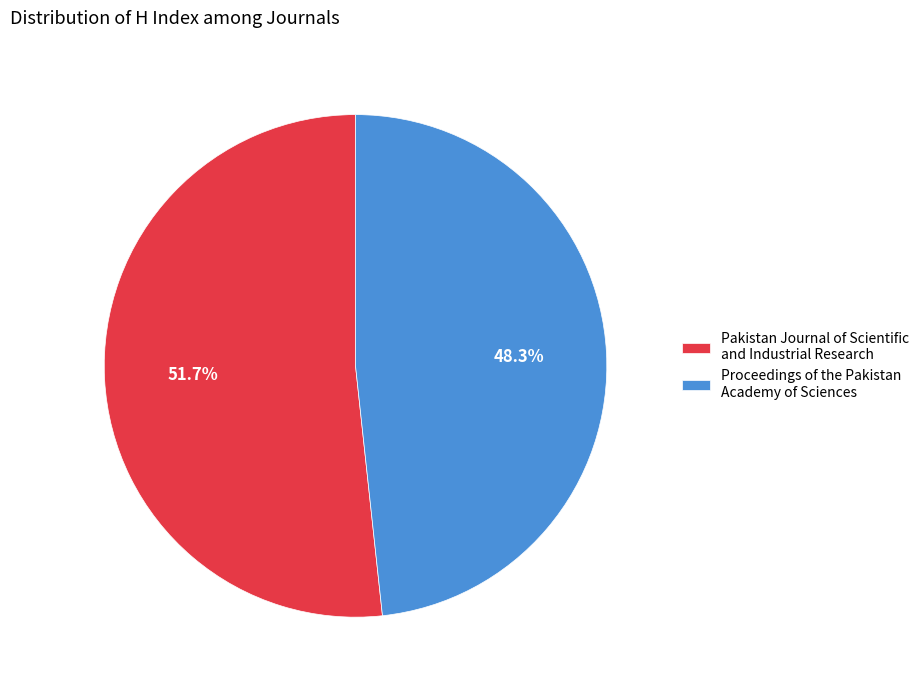

What is the total percentage of Proceedings of the Pakistan Academy of Sciences and Pakistan Journal of Scientific and Industrial Research?

100.0%